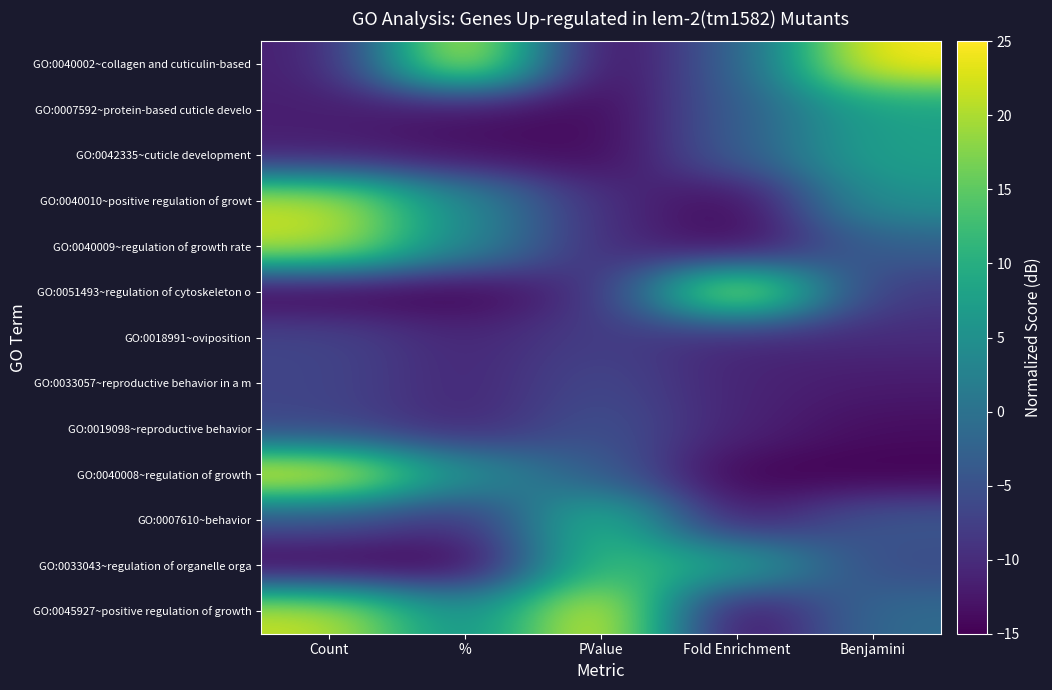

What is the spread (max minus min) of values at Count?

40.0